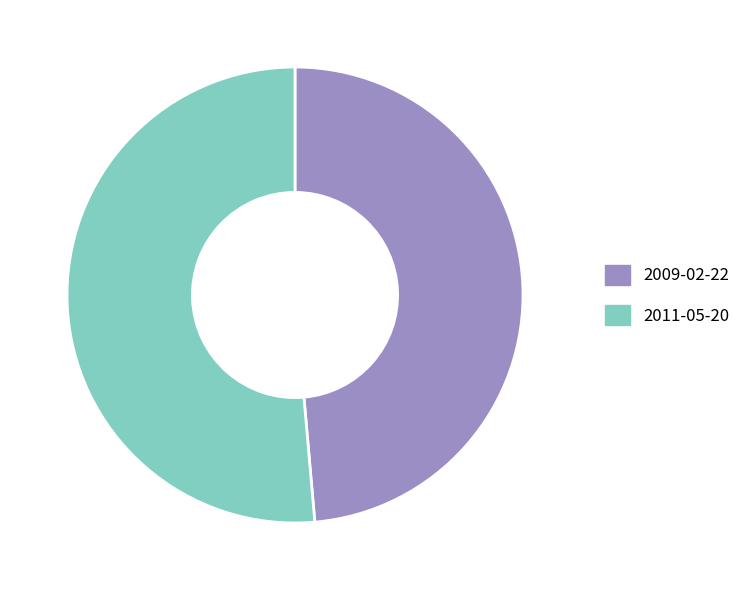

Is it true that 2009-02-22 is 43% of the pie?

False